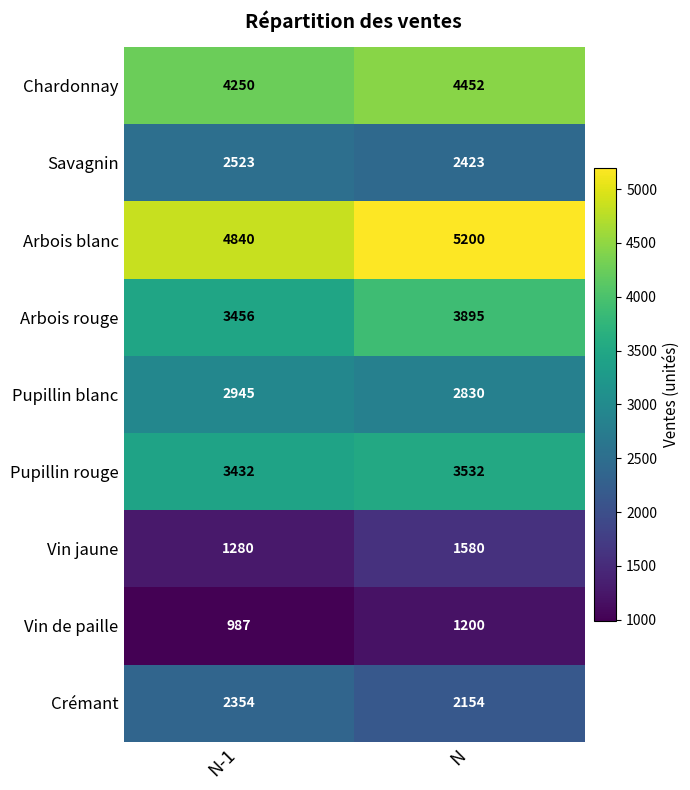

What is the average value of the Chardonnay series?

4351